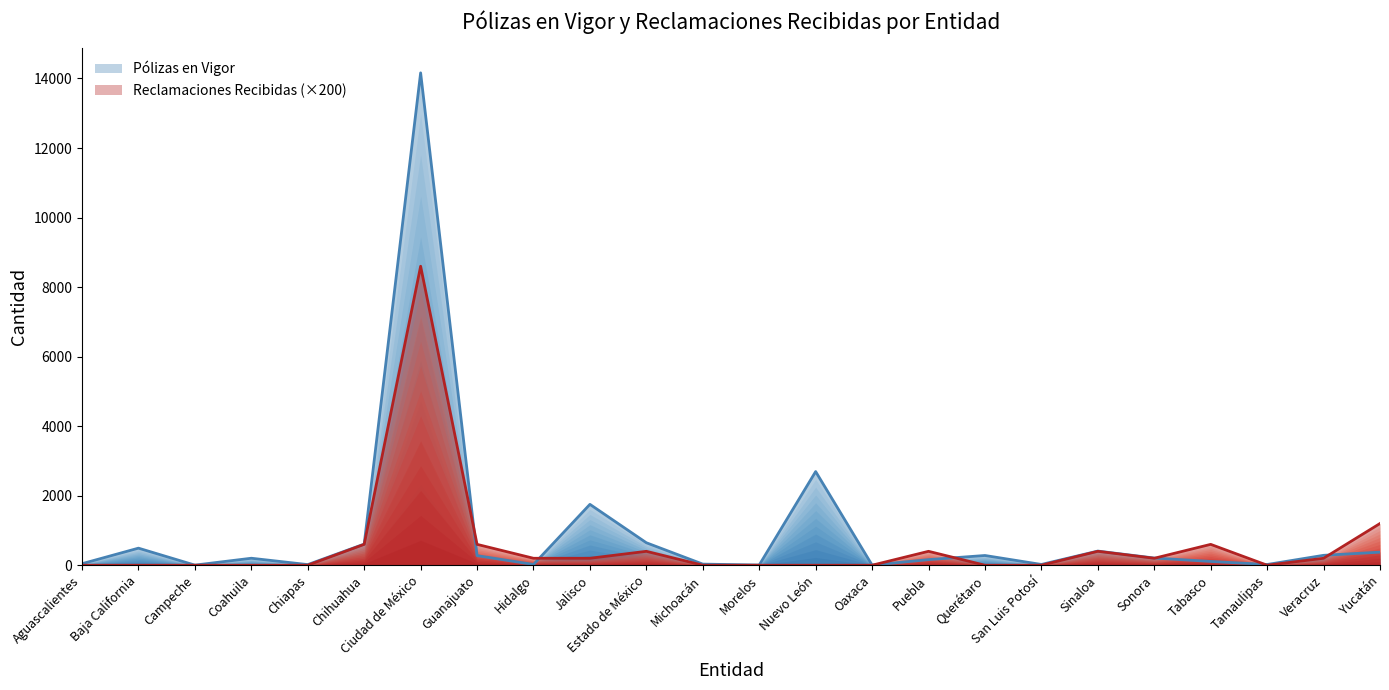

How many interior local valleys does the Pólizas en Vigor series have?

7